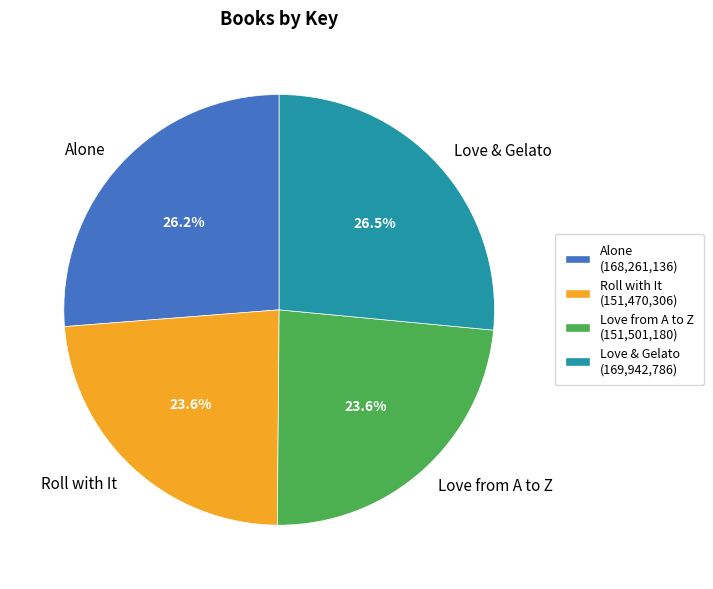

Does Love from A to Z account for over 50% of the chart?

No